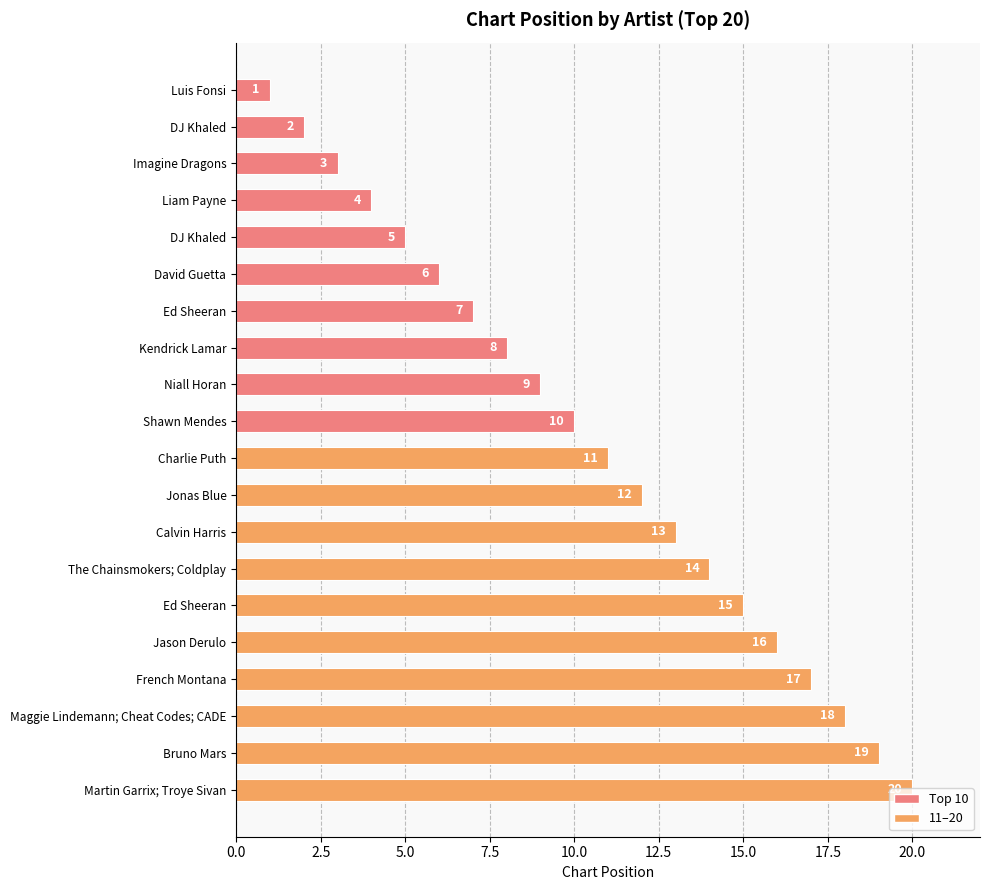

How many values are below 11?

10